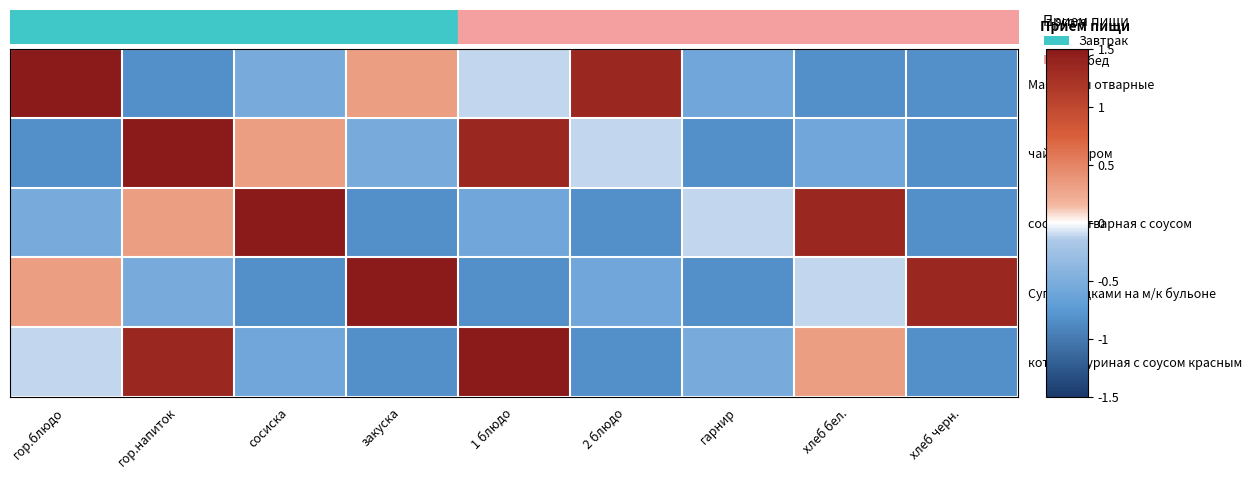

Rank the series by their maximum value, from highest to lowest.

Макароны отварные, чай с сахаром, сосиска отварная с соусом, Суп с клёцками на м/к бульоне, котлета куриная с соусом красным